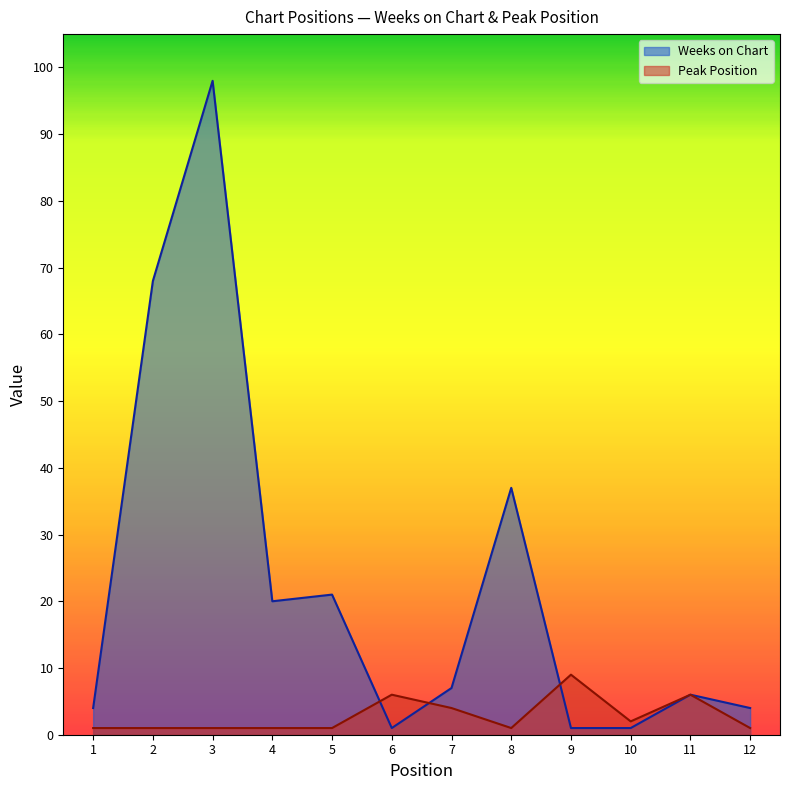

Which has a higher value, 3 or 11?

3